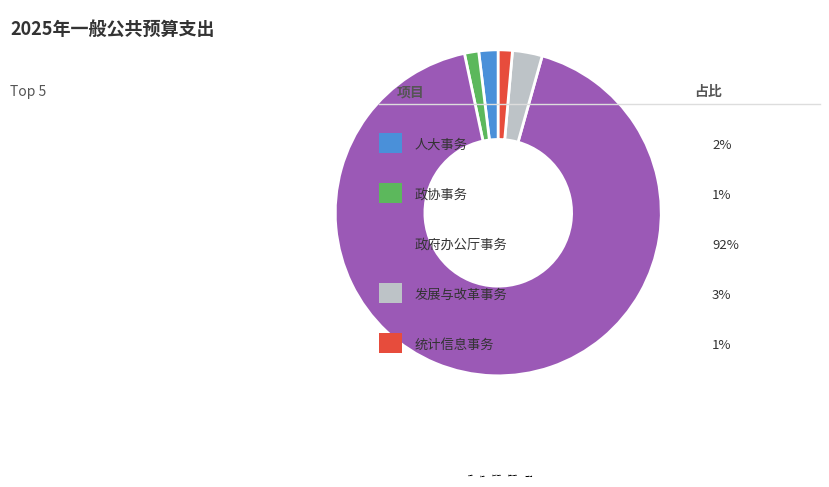

Is it true that 统计信息事务 is 1% of the pie?

True